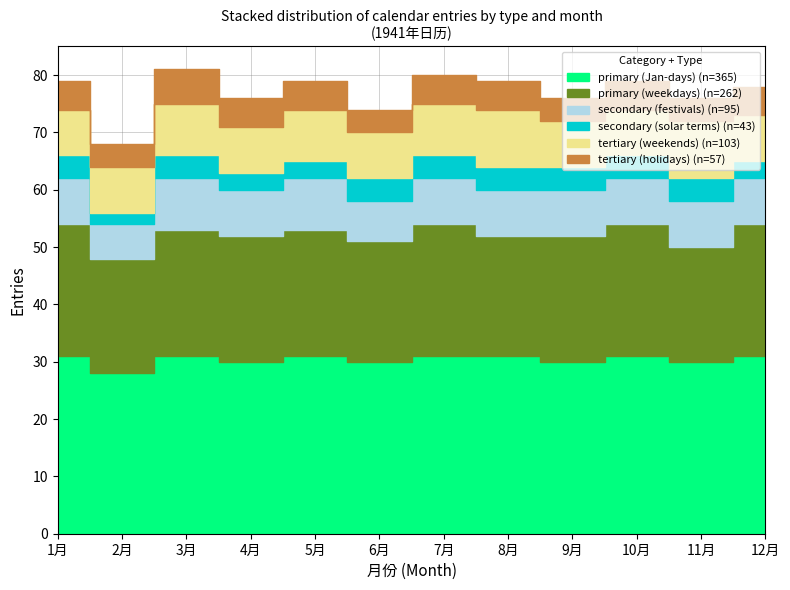

What is the label of the 12th point from the right?

1月